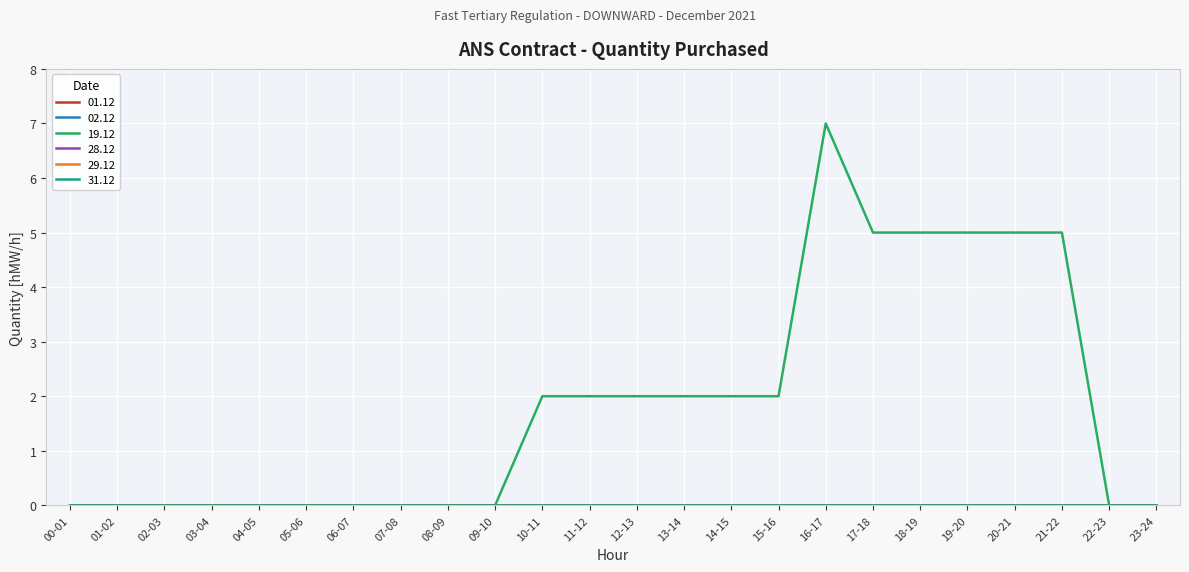

Which series changed the most between 15-16 and 18-19?

19.12